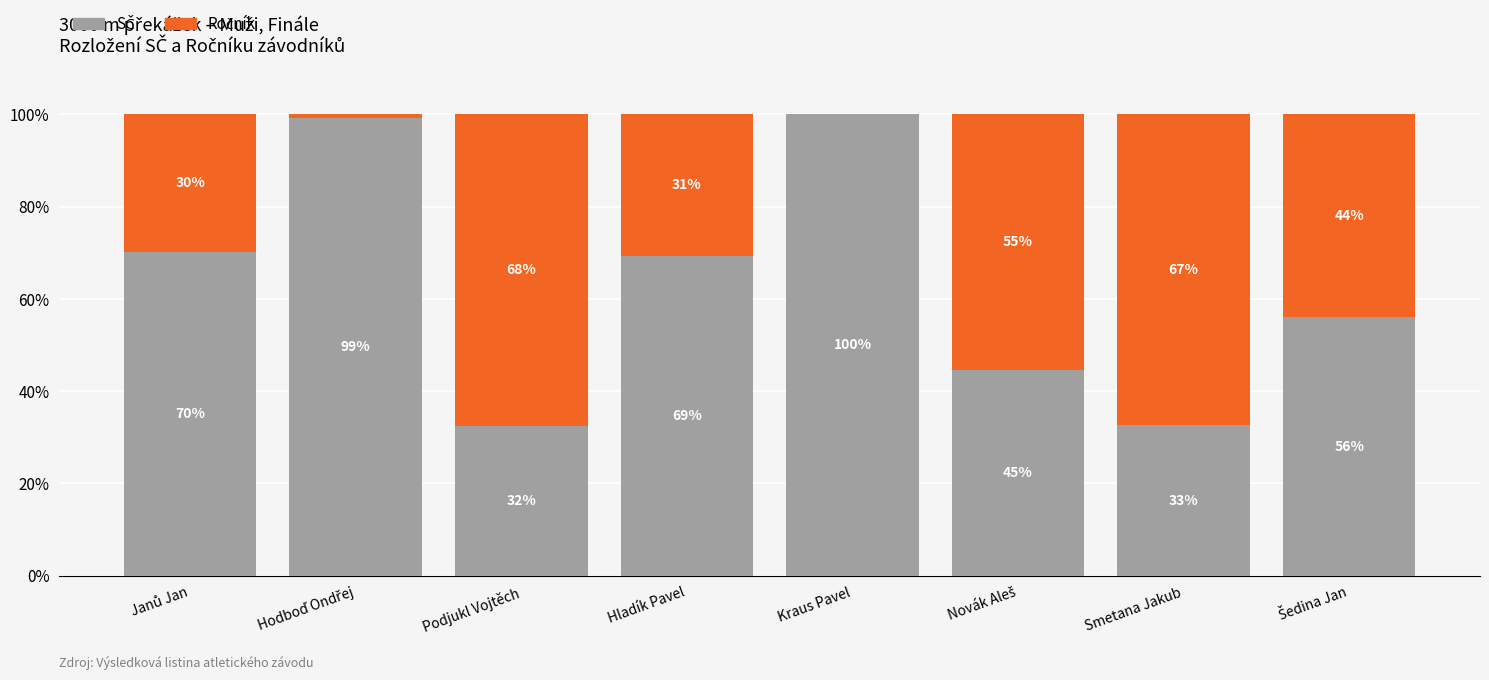

Does the chart contain stacked bars?

Yes